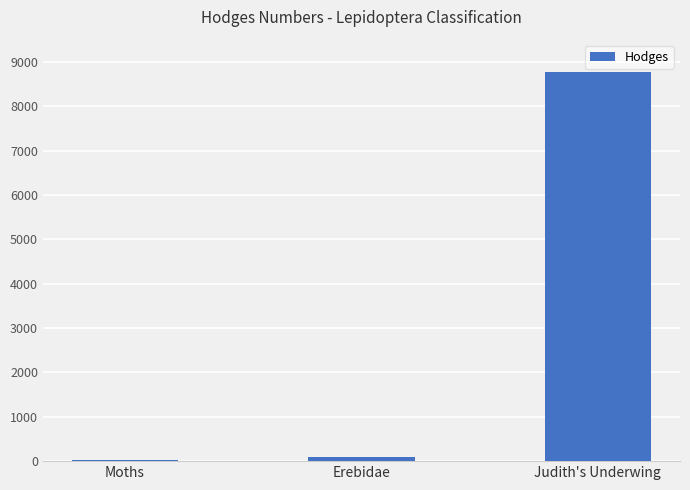

What is the label of the 3rd bar from the left?

Judith's Underwing